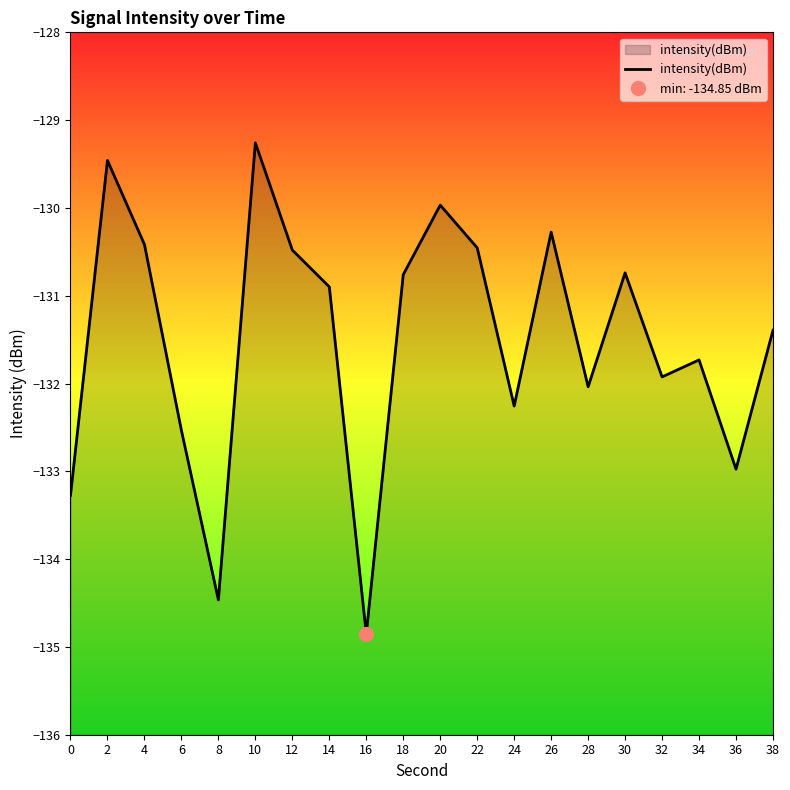

True or false: there are more than 0 points higher than both neighbors.

True